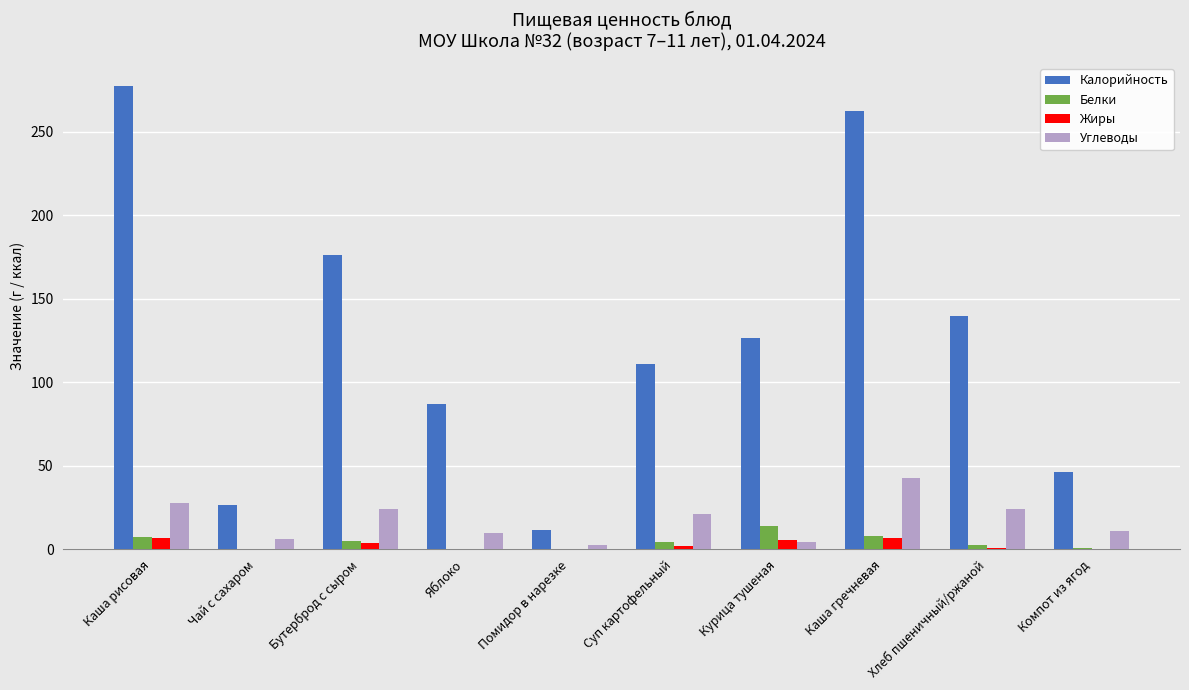

Which series changed the most between Курица тушеная and Каша гречневая?

Калорийность